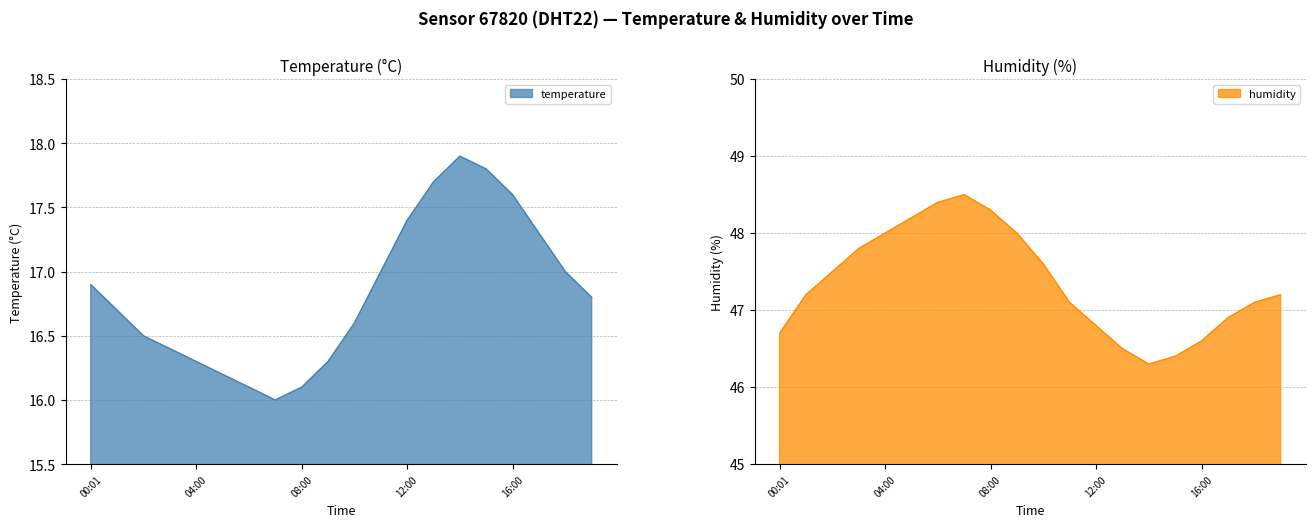

At which label does humidity first exceed 47?

01:00